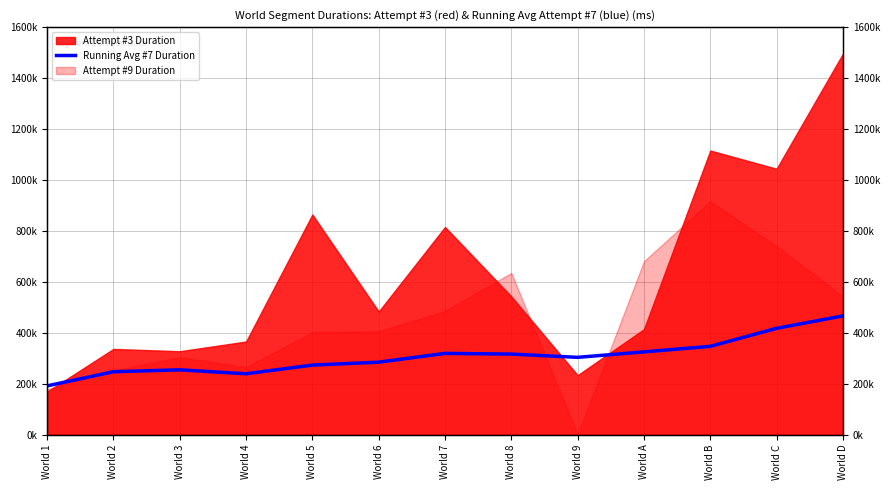

What is the sum of all values?

3978871.5